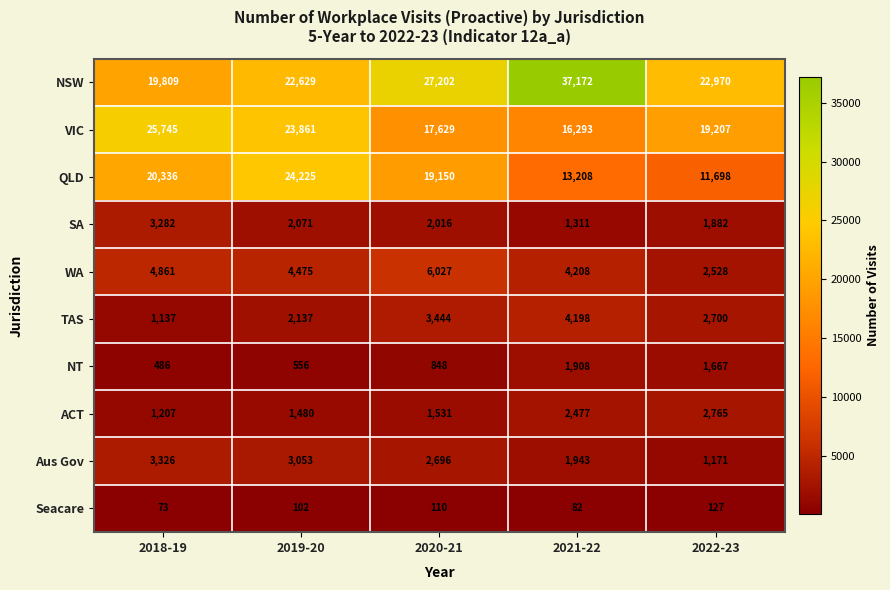

At which label does TAS first exceed 2700?

2020-21